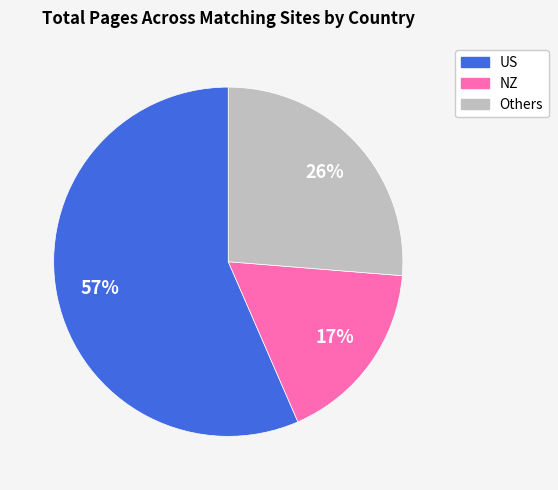

The US slice represents 57% of the pie. True or false?

True